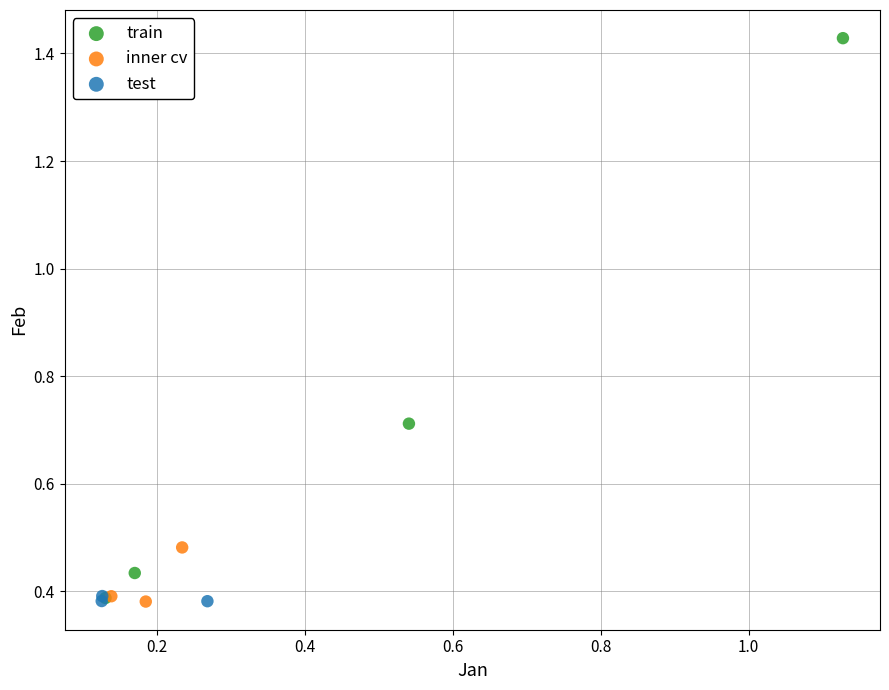

Which series reaches the maximum Y coordinate?

train